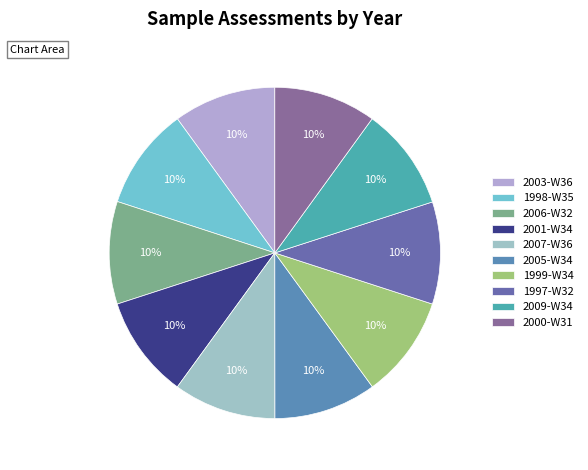

To the nearest percent, what portion does 2005-W34 represent?

10%